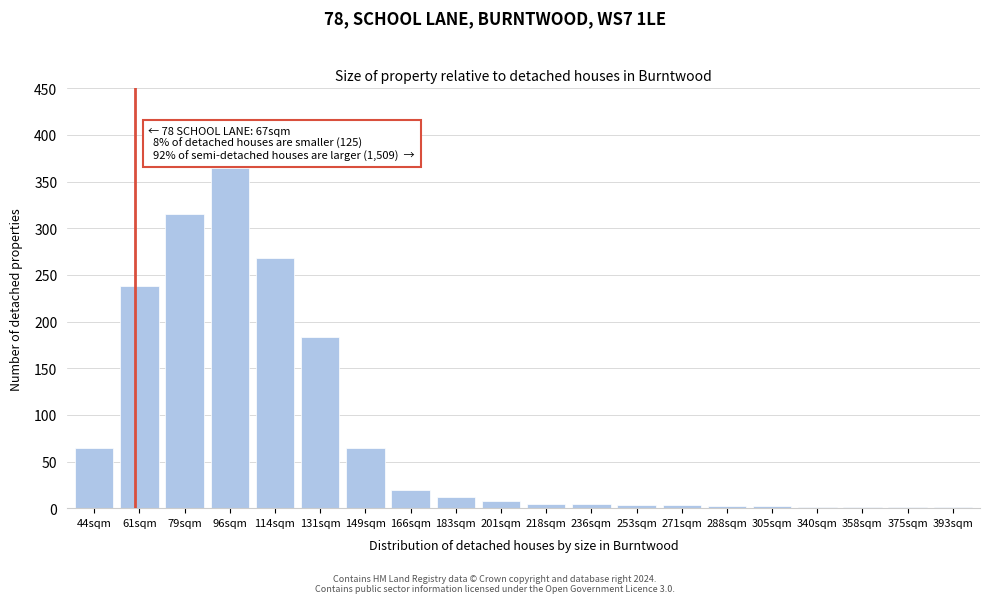

What is the change in value from 61sqm to 183sqm?

-226